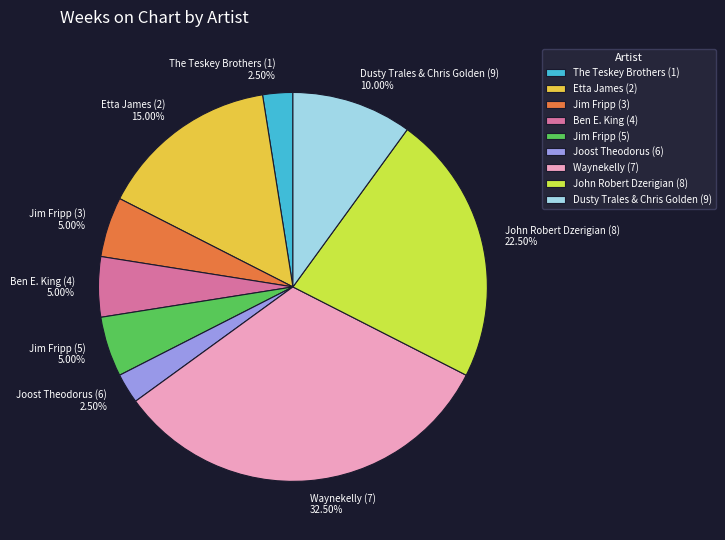

True or false: Etta James (2) accounts for 15% of the total.

True